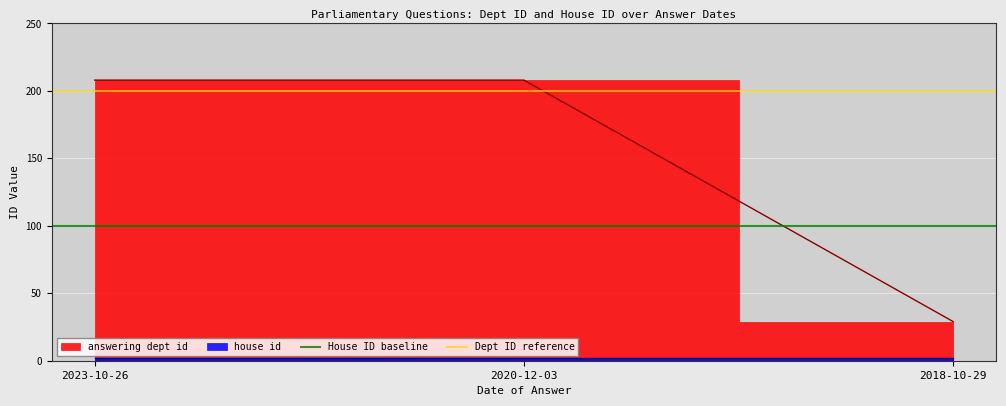

What is the average value of the Dept ID reference series?

200